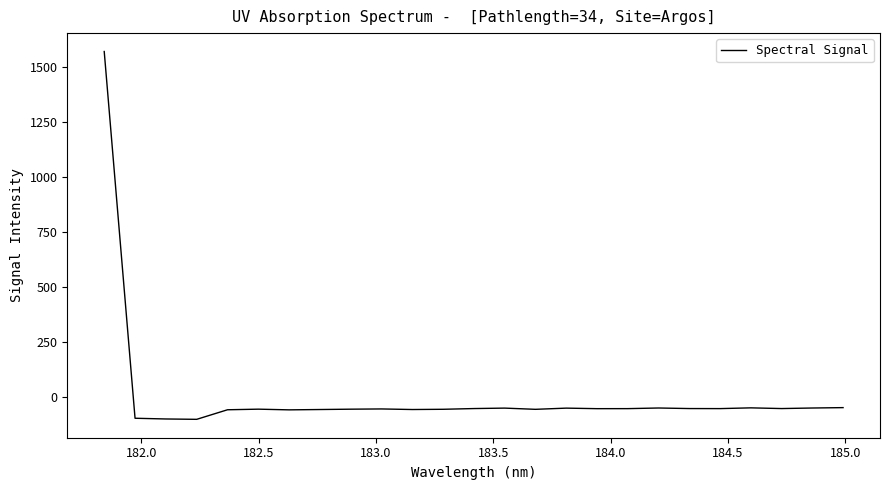

How many lines are shown in the chart?

1